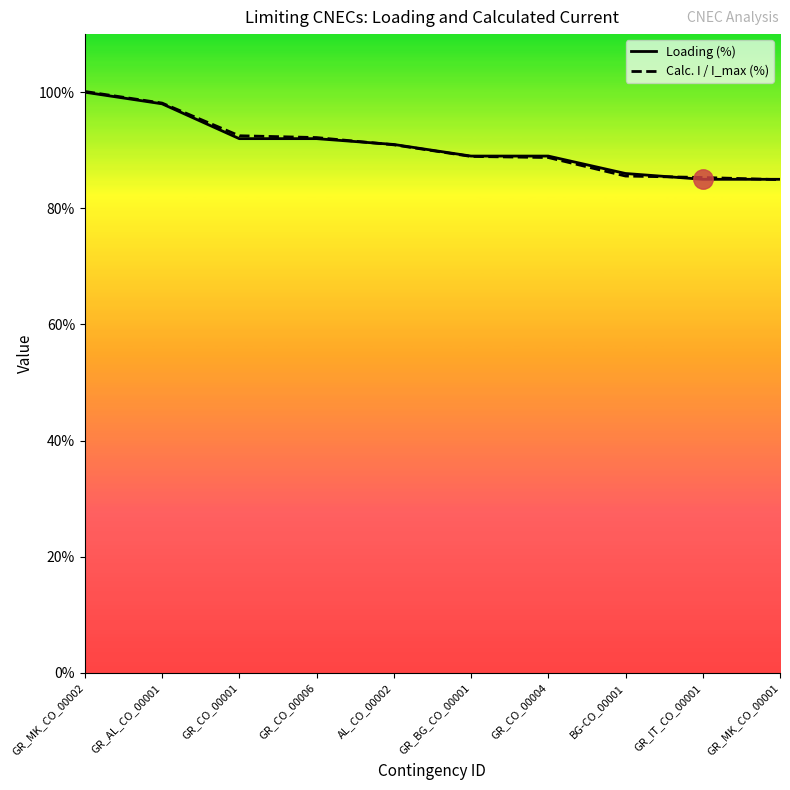

At GR_AL_CO_00001, list the series in order from smallest to largest.

Loading (%), Calc. I / I_max (%)